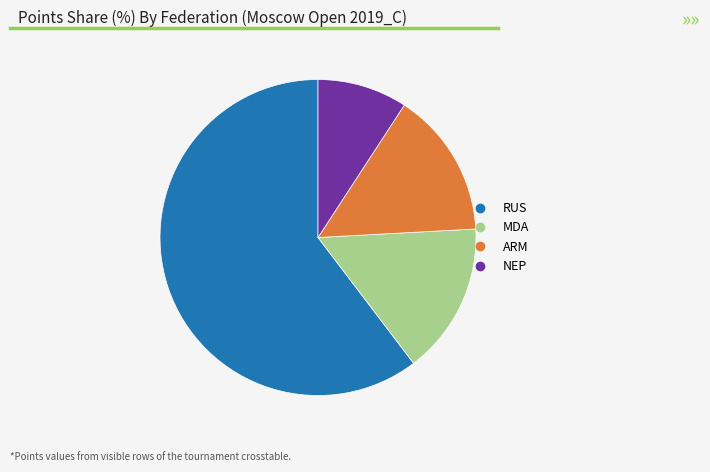

Does any single category account for the majority?

Yes